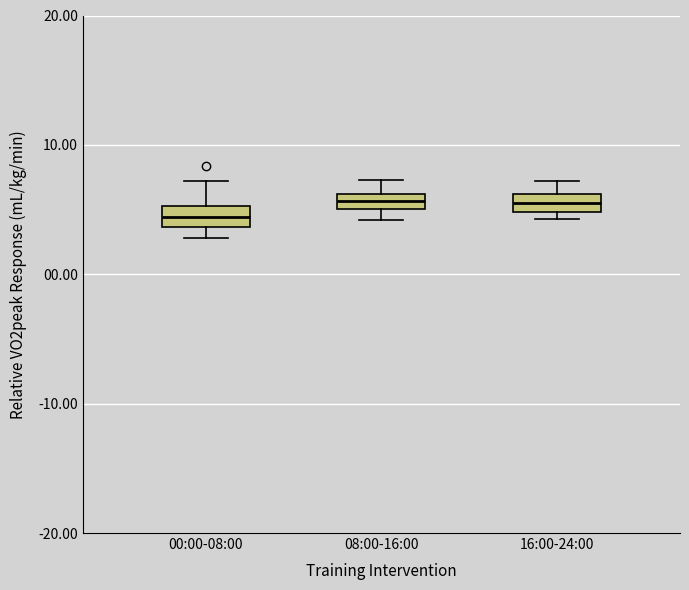

Where is the lower edge of the box for 08:00-16:00 on the y-axis? The values are not printed on the chart, so give them approximately, as read against the axis.

5